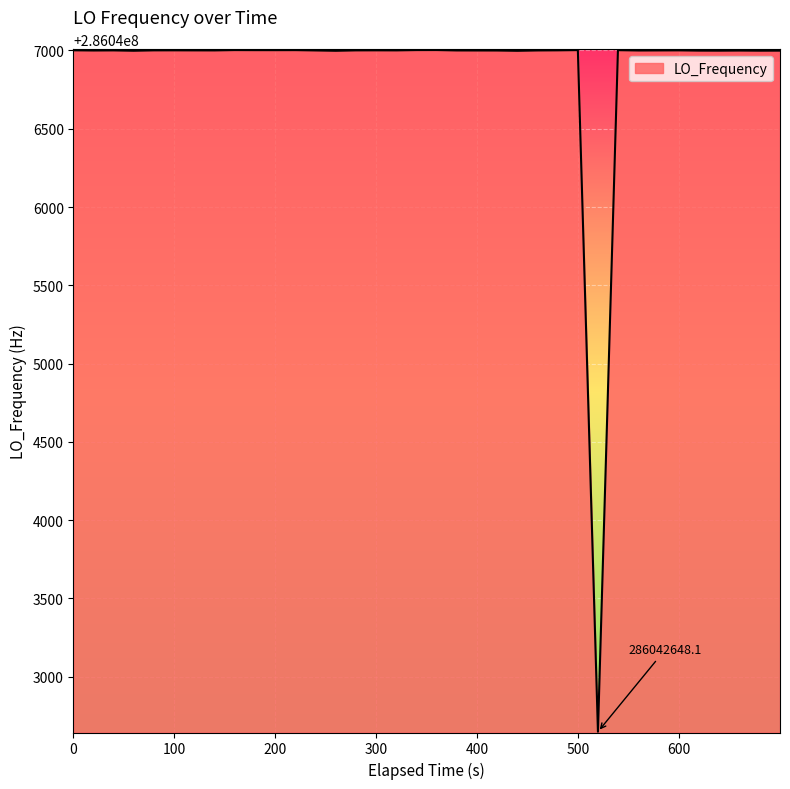

What is the difference between the maximum and minimum values?

4354.7